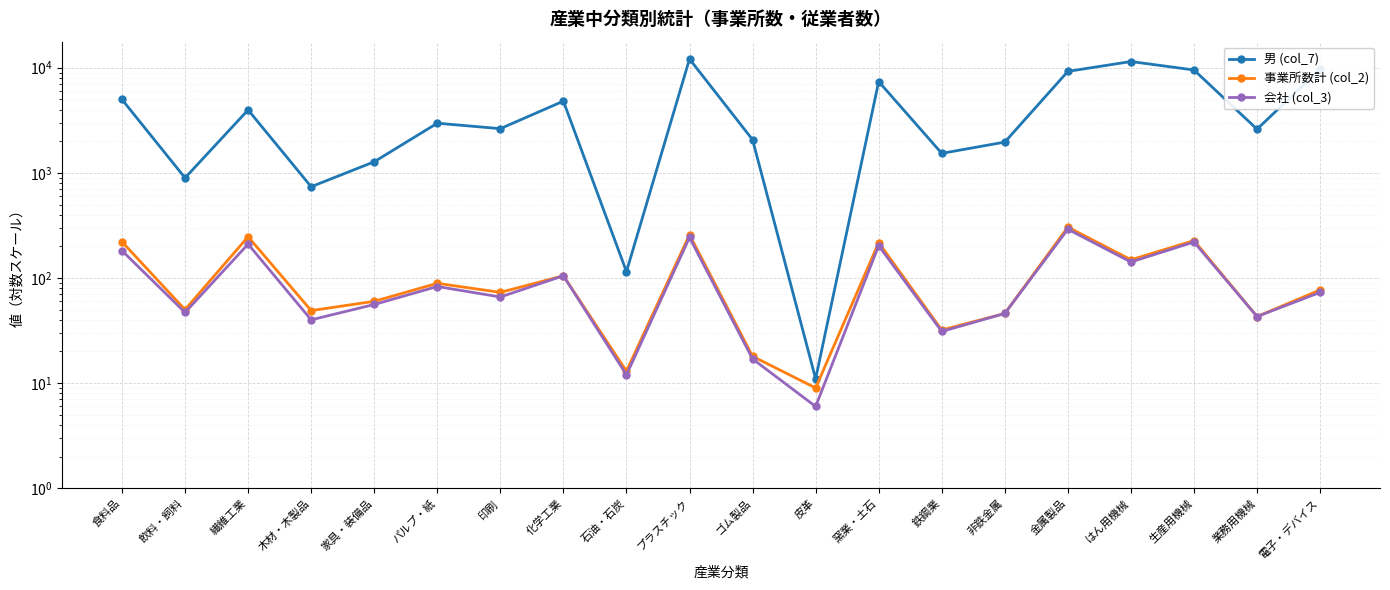

What is the sum of all 男 (col_7) values?

89945